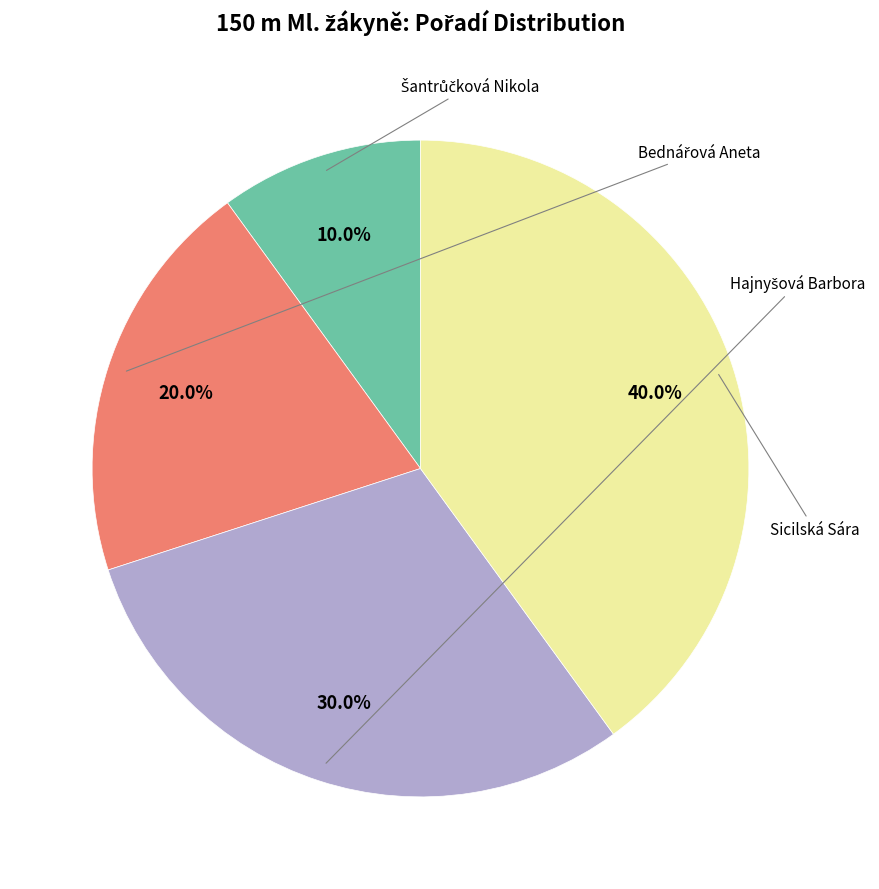

Is there any slice that represents more than half of the pie?

No